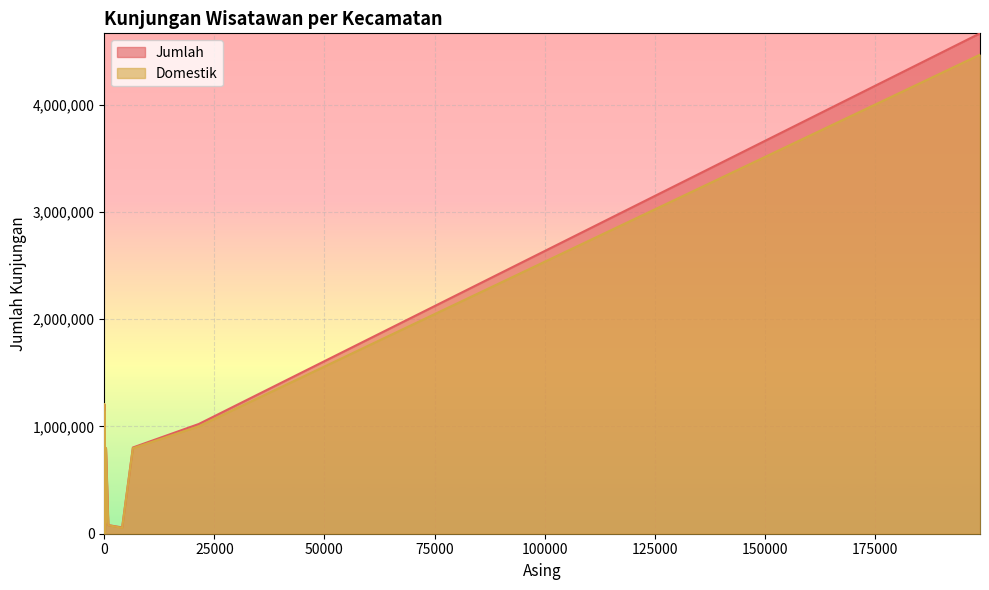

What is the sum of all Jumlah values?

10378118